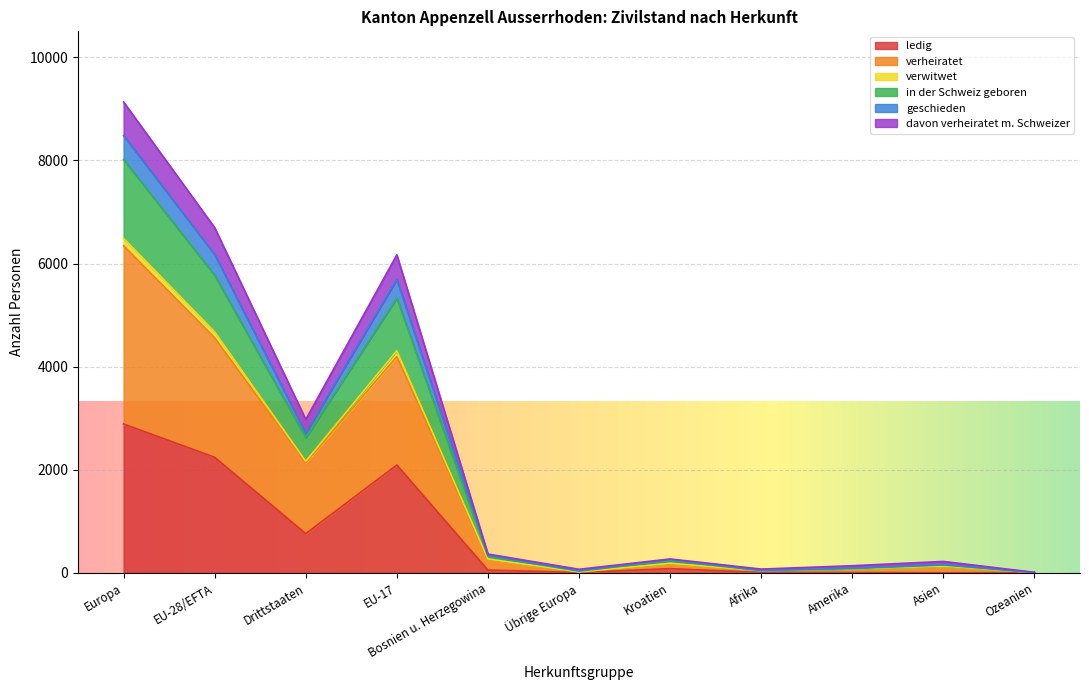

True or false: verwitwet and ledig intersect in this chart.

False